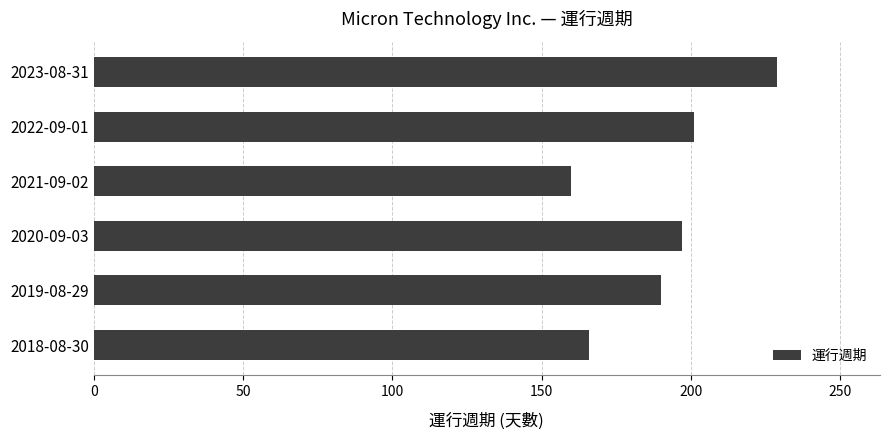

How many data points does each series have?

6